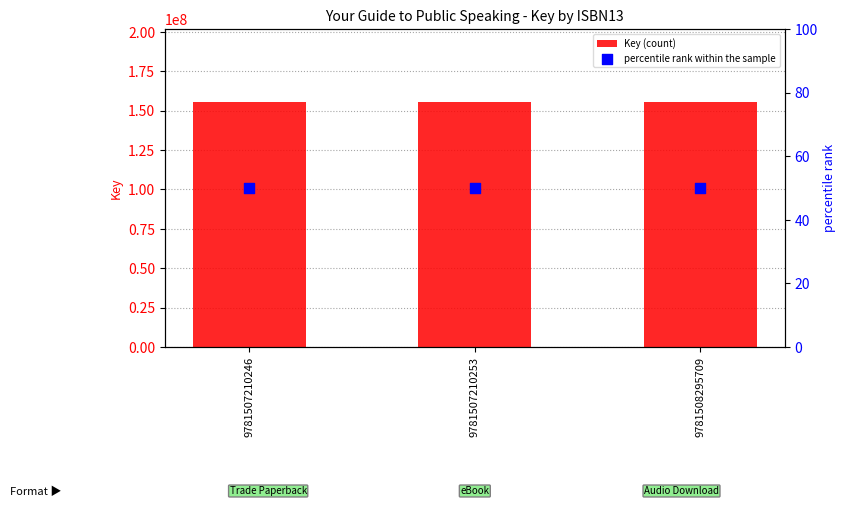

What are all the series names shown in the legend?

Key (count), percentile rank within the sample